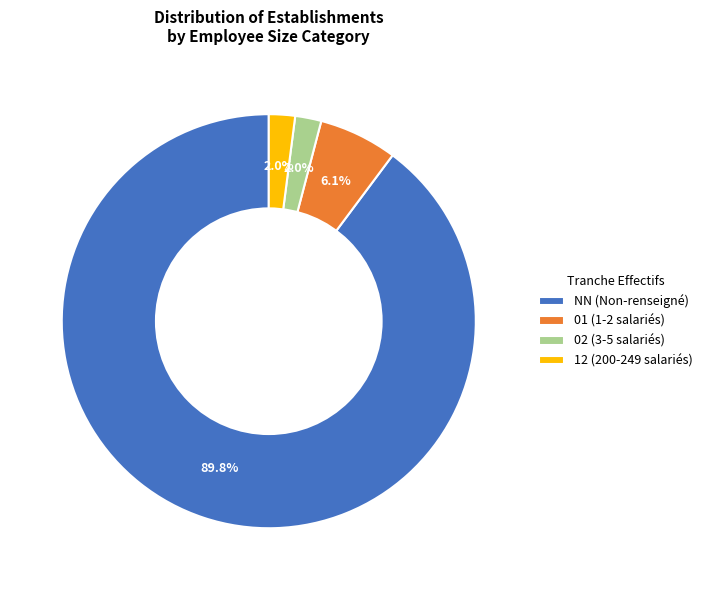

Which slice is the largest?

NN (Non-renseigné)